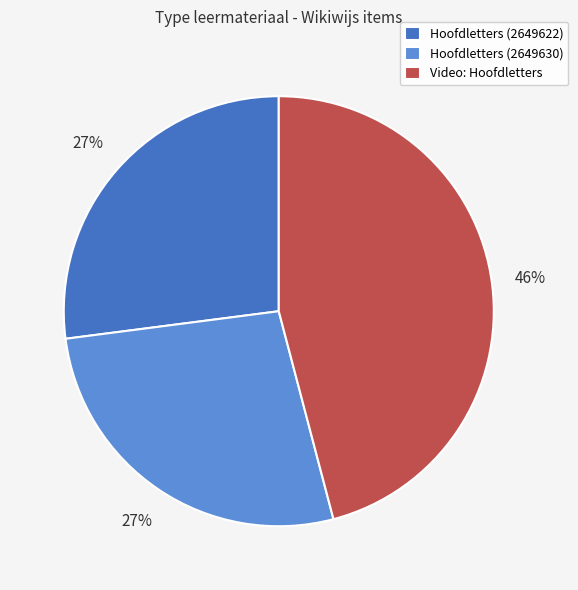

Does Hoofdletters (2649622) account for over 50% of the chart?

No